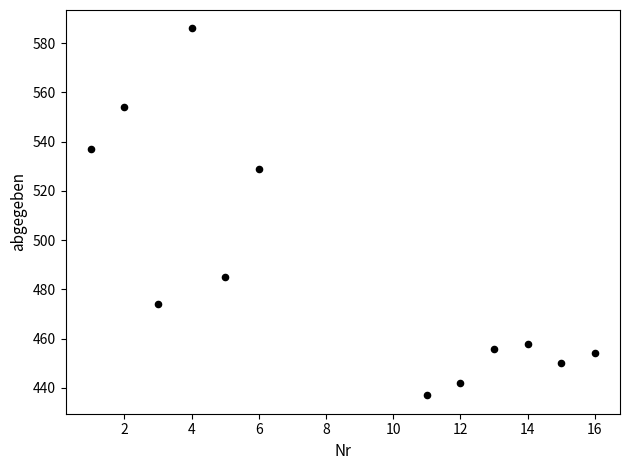

What Y value in the scatter plot is closest to 511?

529